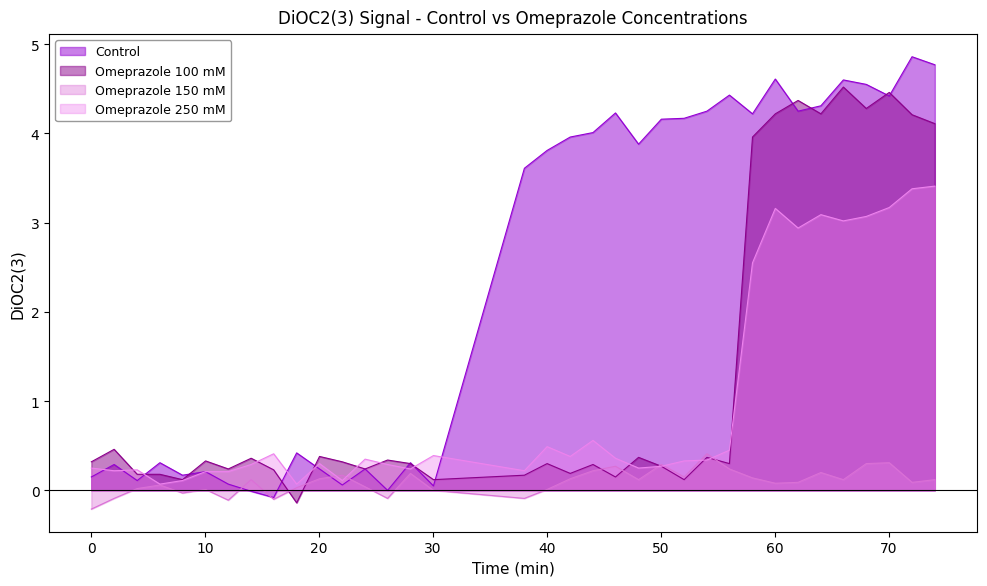

How many values in Control are below zero?

2